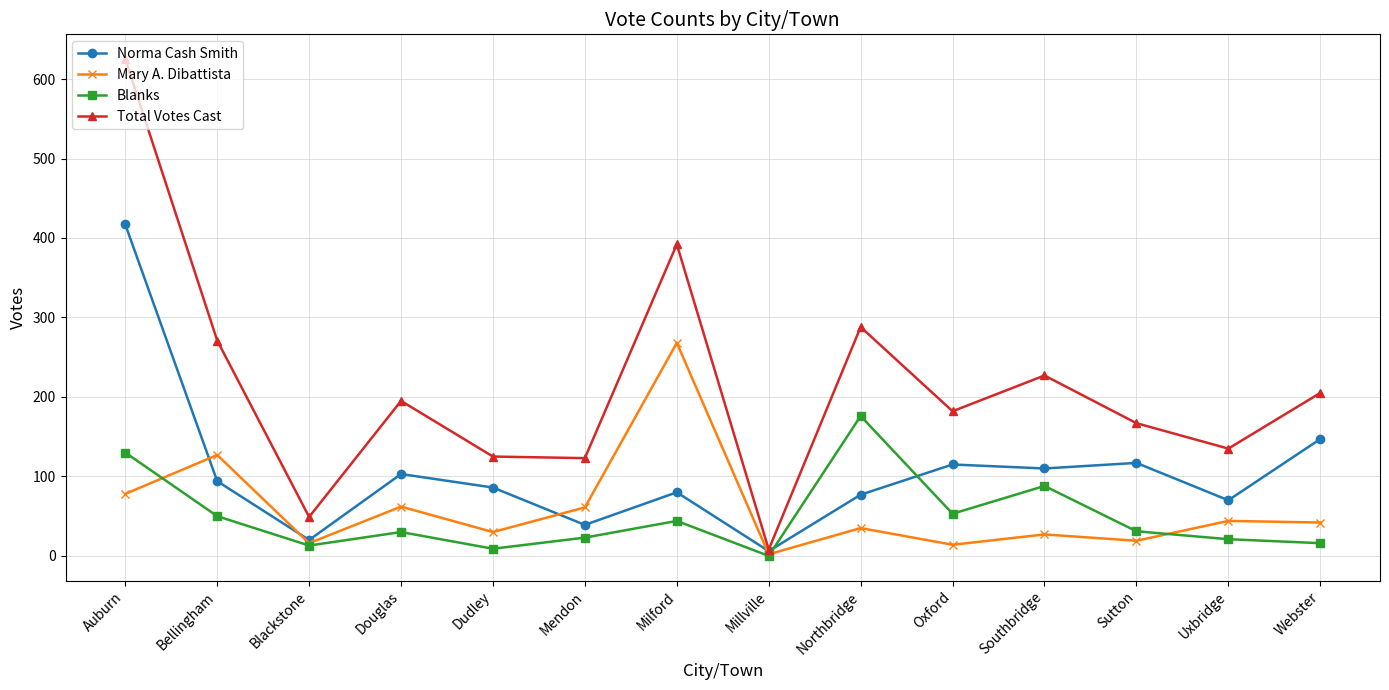

How many interior local peaks does the Blanks series have?

4